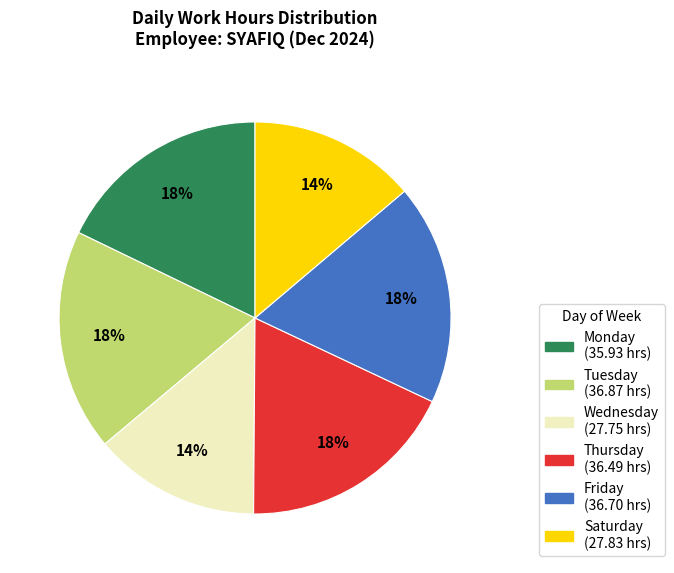

To the nearest percent, what is the average slice percentage?

17%